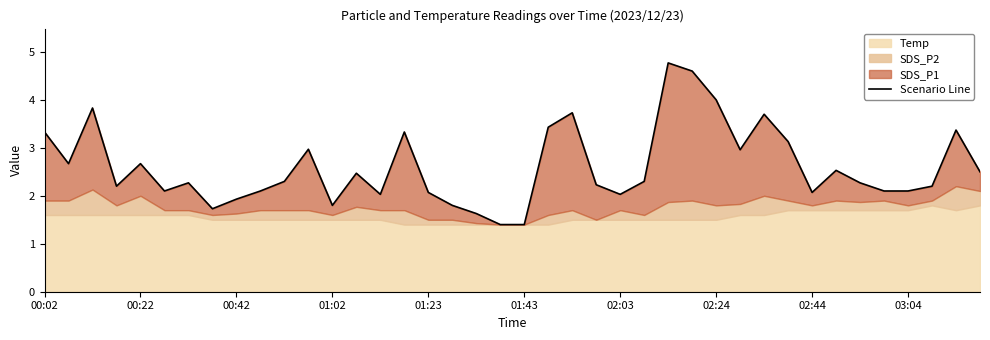

At which label does the data first exceed 2?

00:02